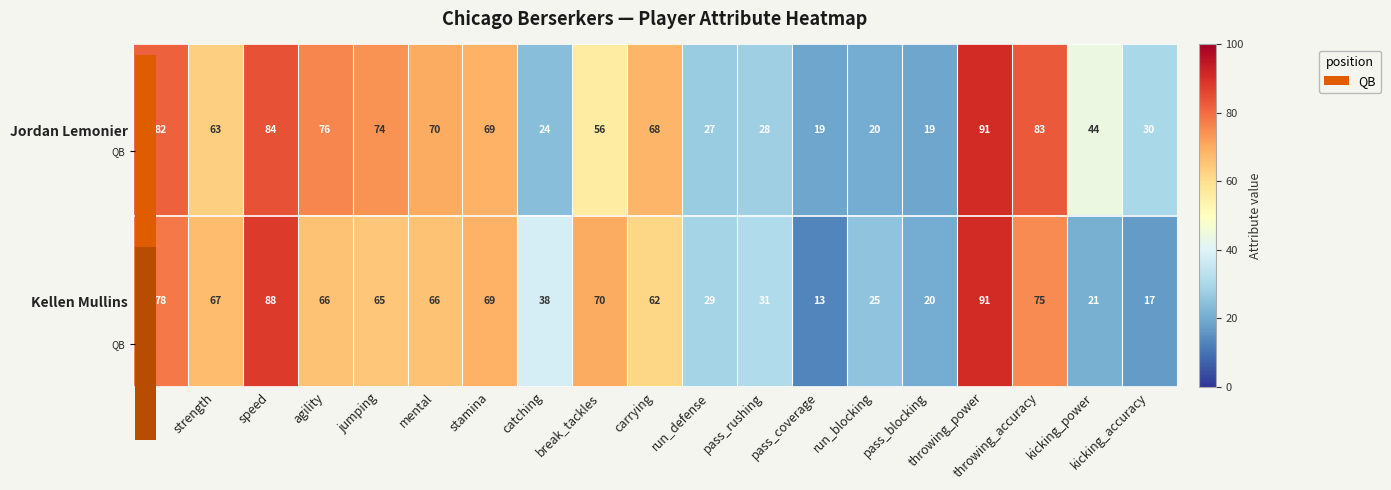

Which series has the largest total across all categories?

Jordan Lemonier